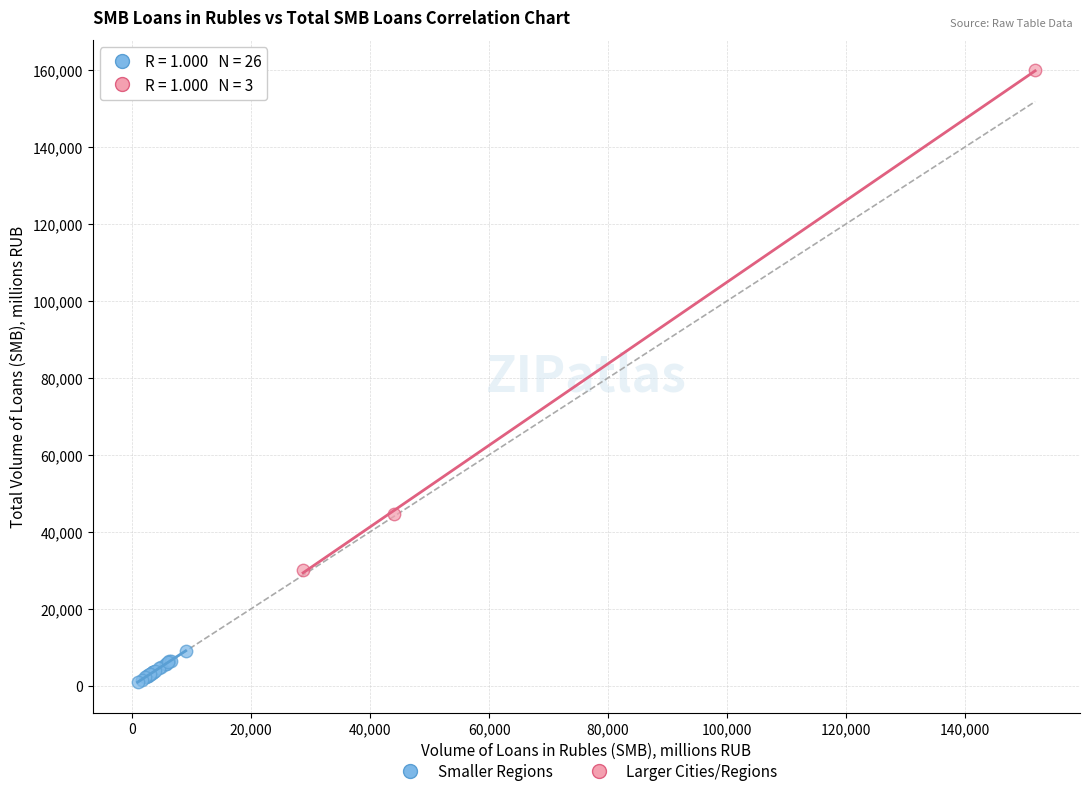

Which series reaches the maximum Y coordinate?

Larger Cities/Regions